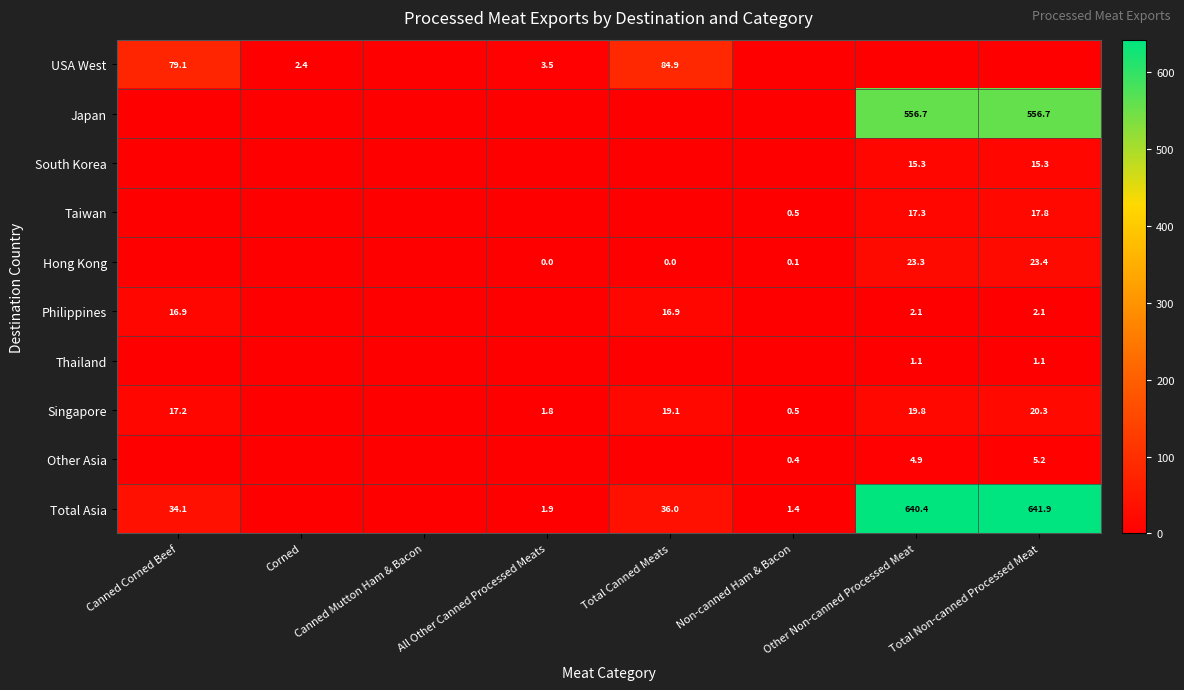

Is the value of Other Asia at Non-canned Ham & Bacon greater than the value of USA West at Canned Corned Beef?

No